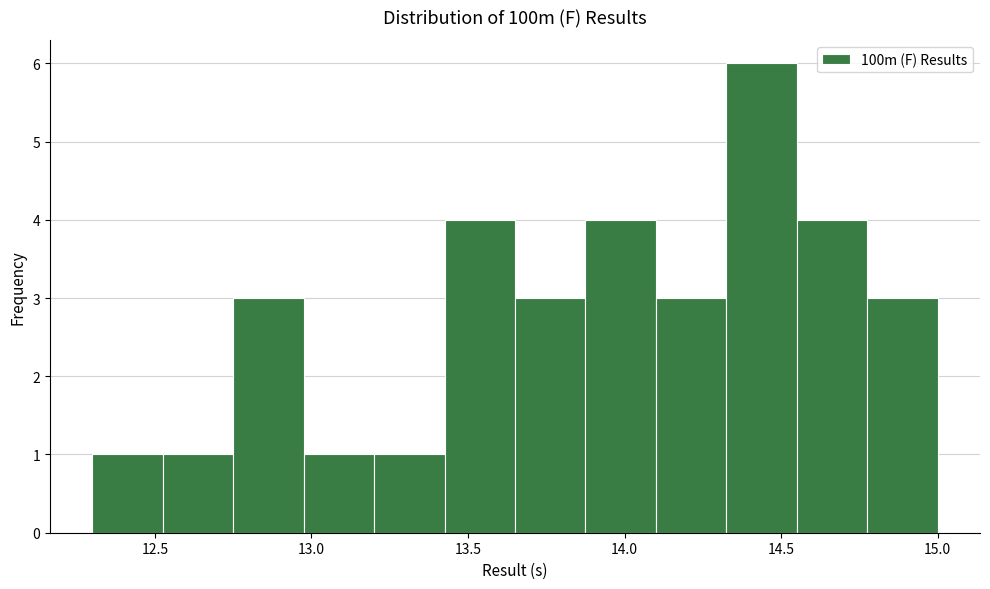

Over which range of the x-axis is the bar tallest?

14.325 to 14.550